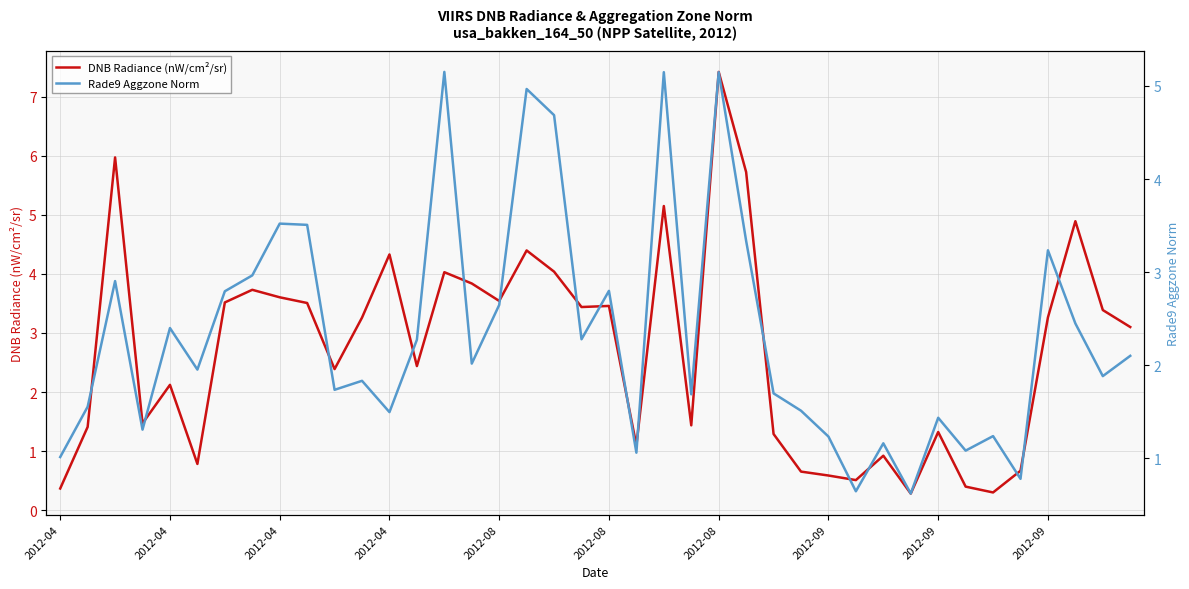

At how many categories does at least one series exceed 1?

37